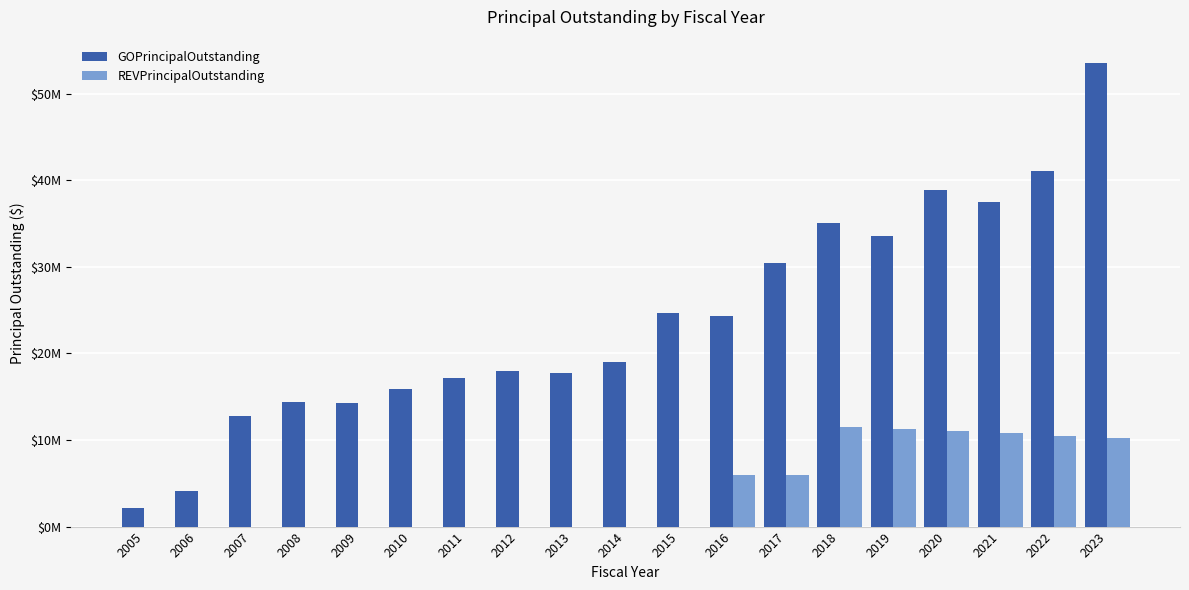

What are all the series names shown in the legend?

GOPrincipalOutstanding, REVPrincipalOutstanding